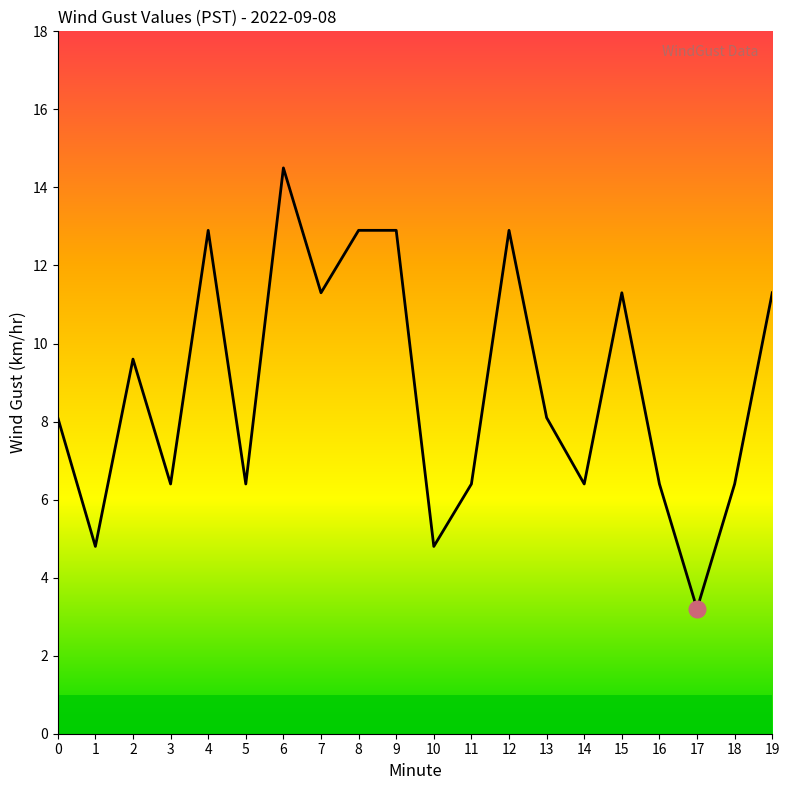

What is the smallest value displayed?

3.2